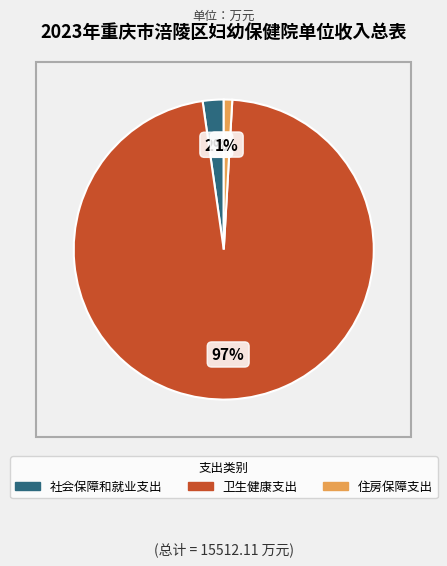

Which has a higher value, 住房保障支出 or 卫生健康支出?

卫生健康支出